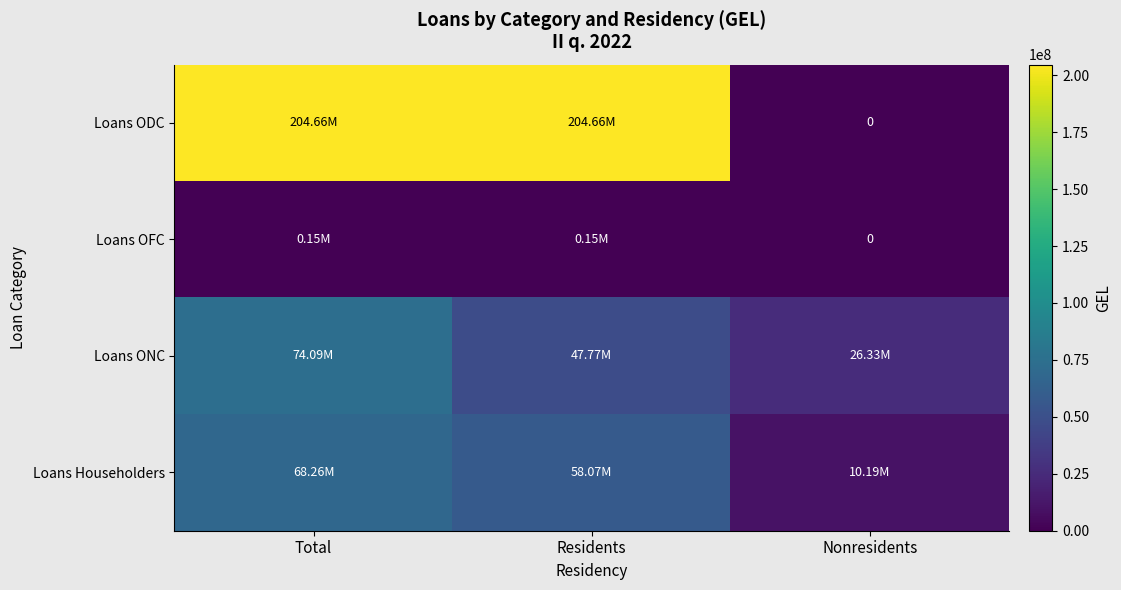

What is the highest value of the Loans ONC series?

74093855.6